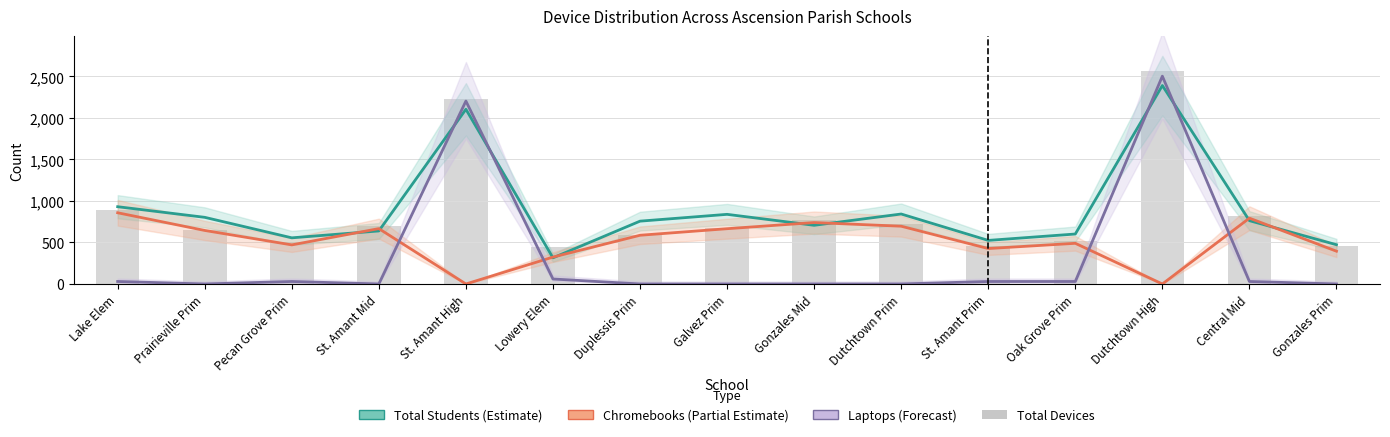

Which series has the widest spread of values?

Laptops (Forecast)